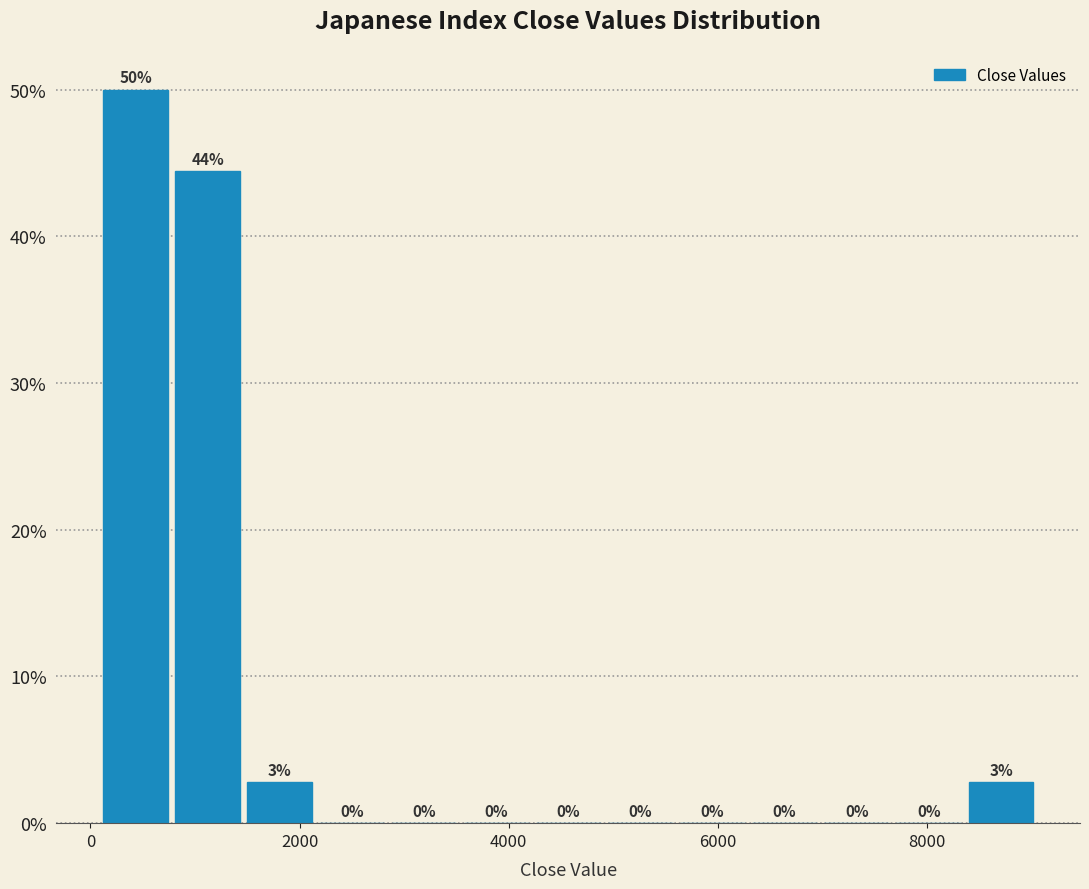

Around what value on the x-axis is the tallest bar? Give the approximate position of its centre, as read against the axis.

400